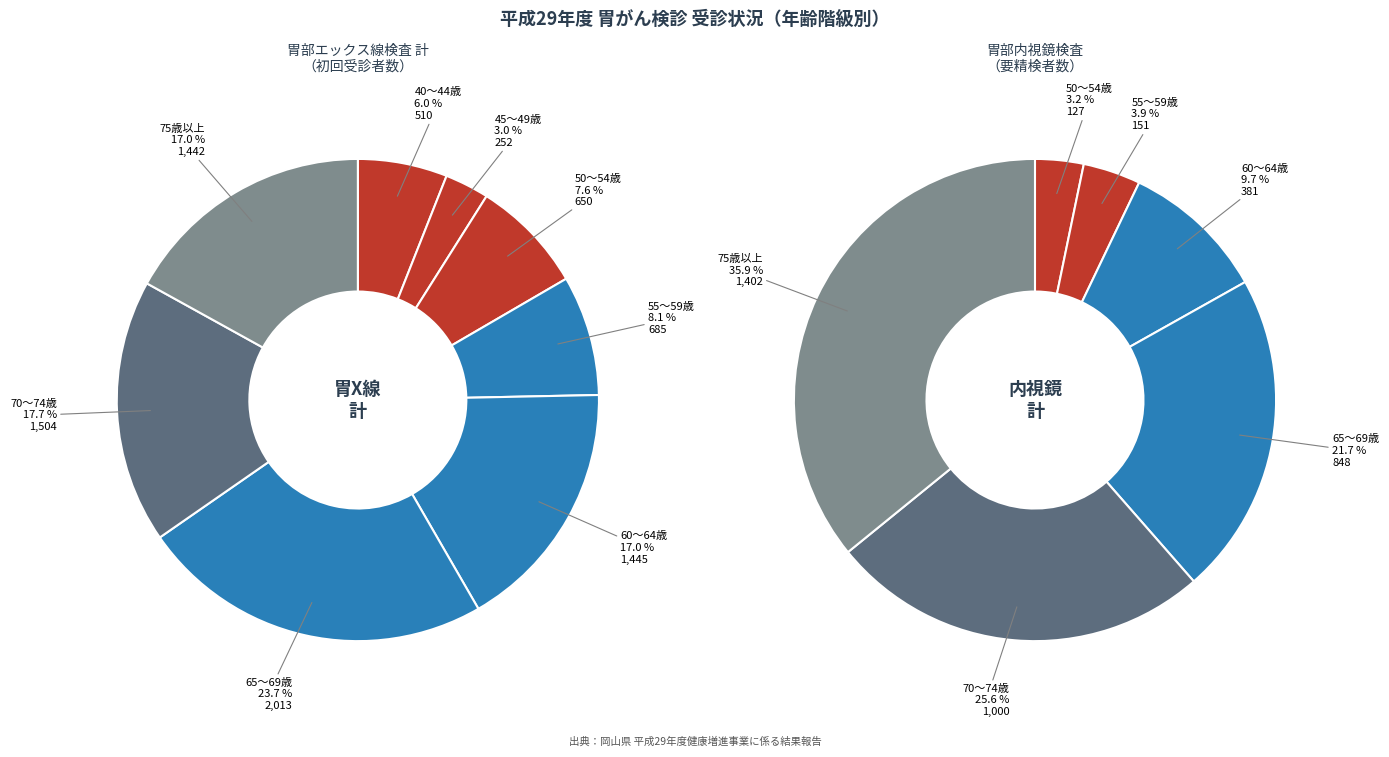

Is it true that 40～44歳 is 6% of the pie?

True